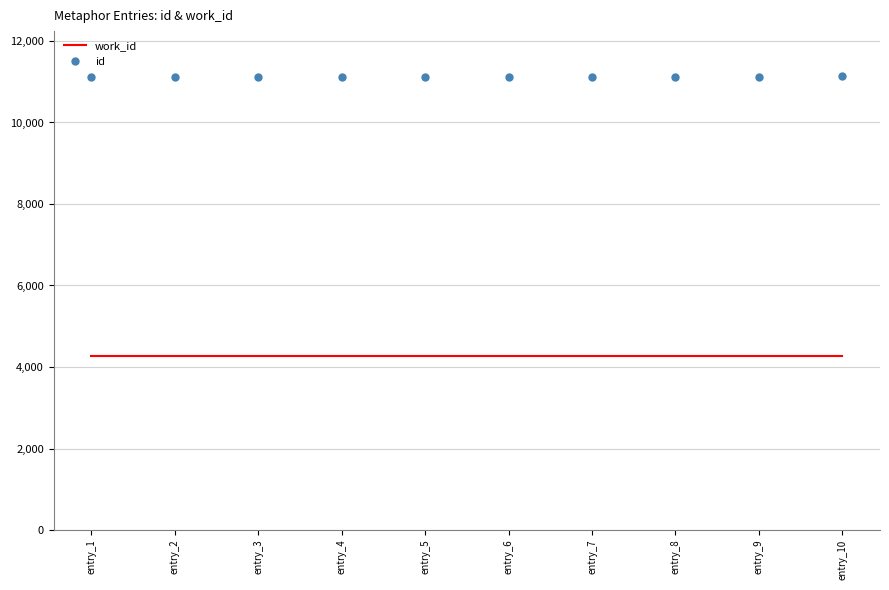

Read the work_id value at entry_9.

4269